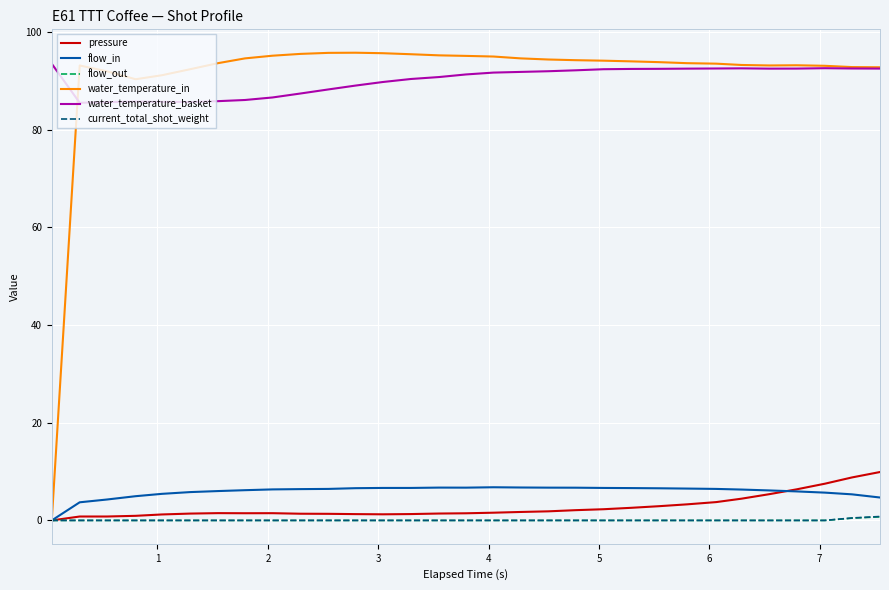

Which series has the largest range (max minus min)?

water_temperature_in